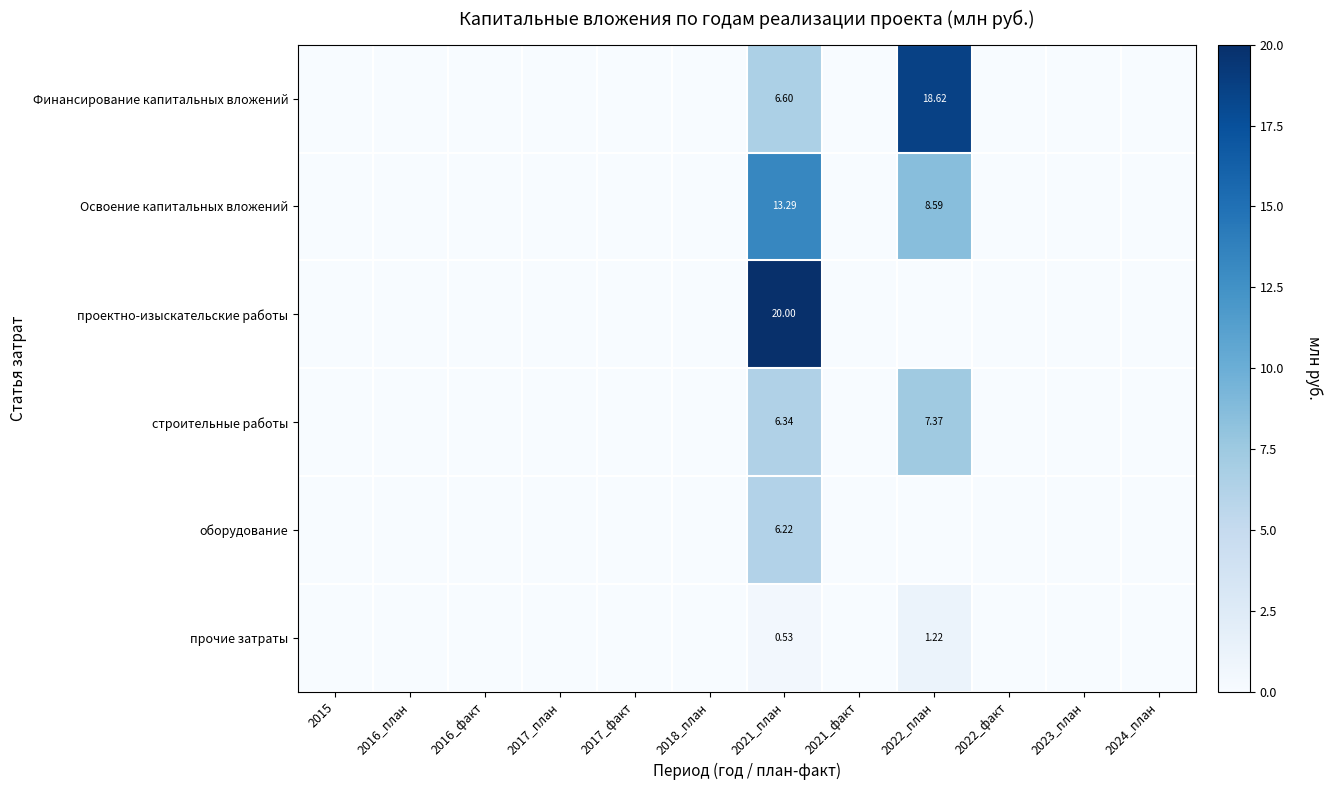

At which label does Финансирование капитальных вложений reach its peak?

2022_план